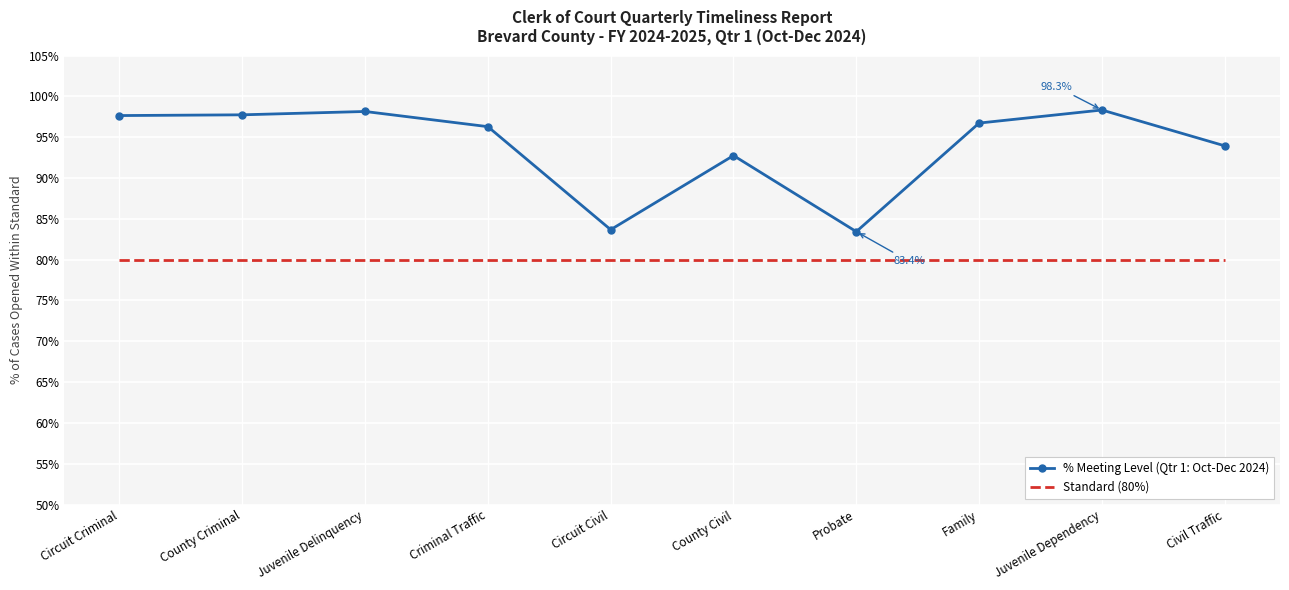

What are all the series names shown in the legend?

% Meeting Level (Qtr 1: Oct-Dec 2024), Standard (80%)